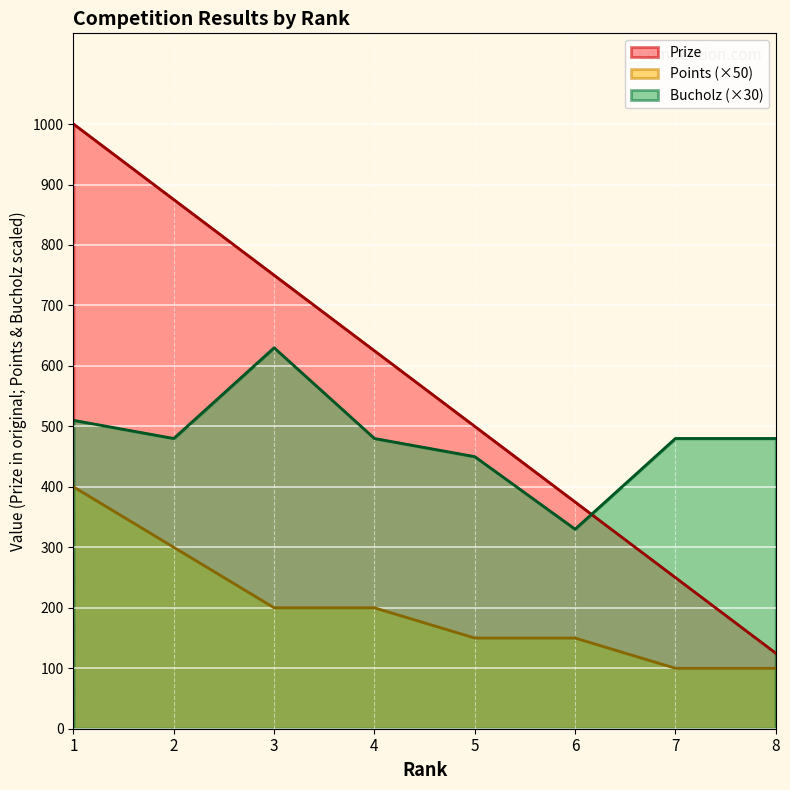

What is the value of the Points point at the 5th from the left?

150